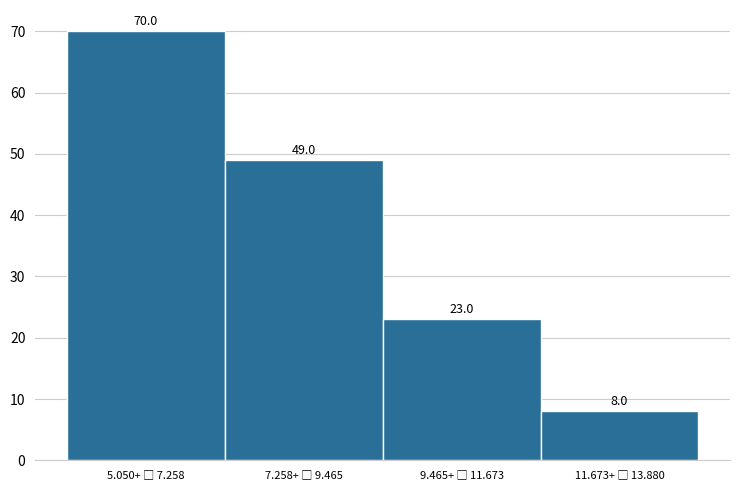

Reading right to left, transcribe all the data shown in this chart.

8	23	49	70